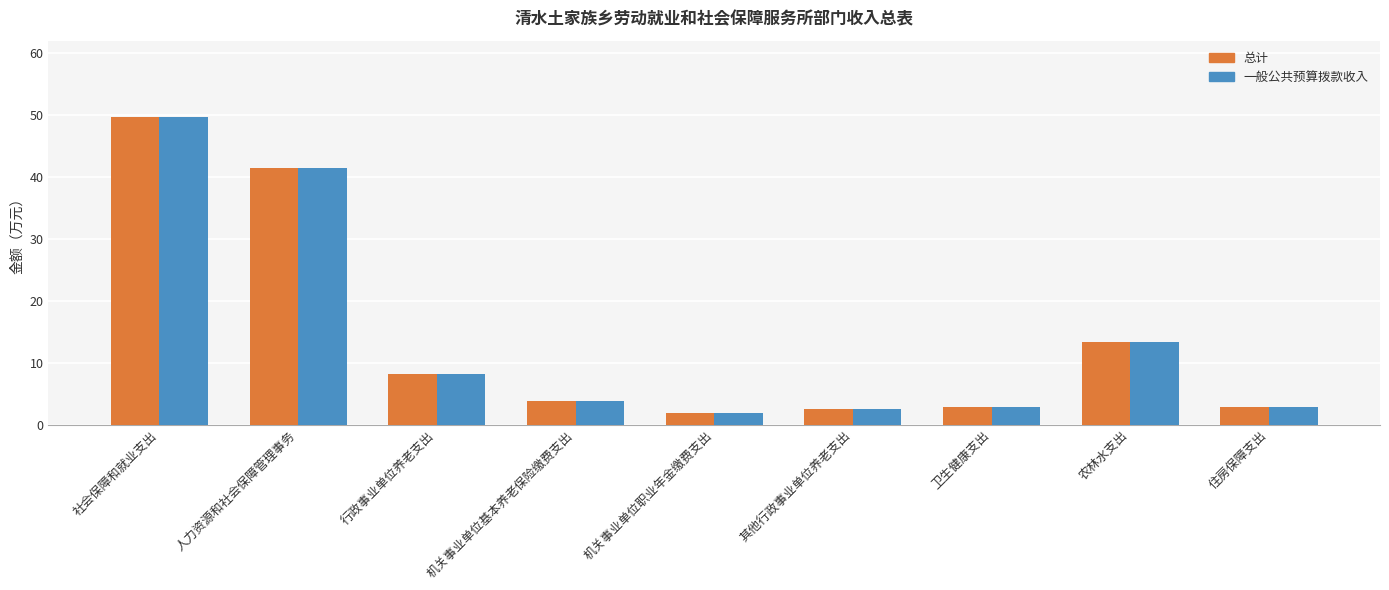

What is the total value across all series at 社会保障和就业支出?

99.1